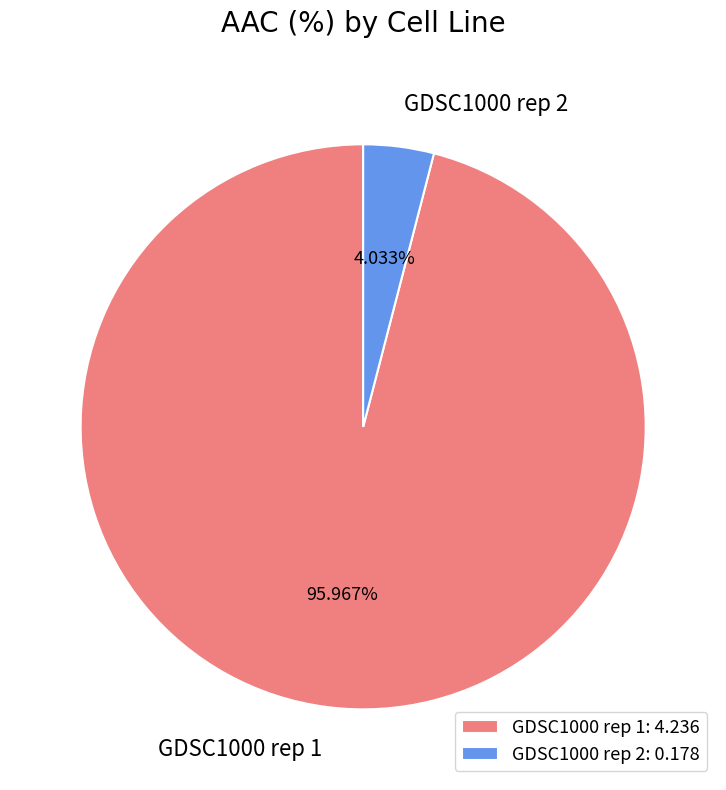

Which category has the smallest portion of the pie?

GDSC1000 rep 2